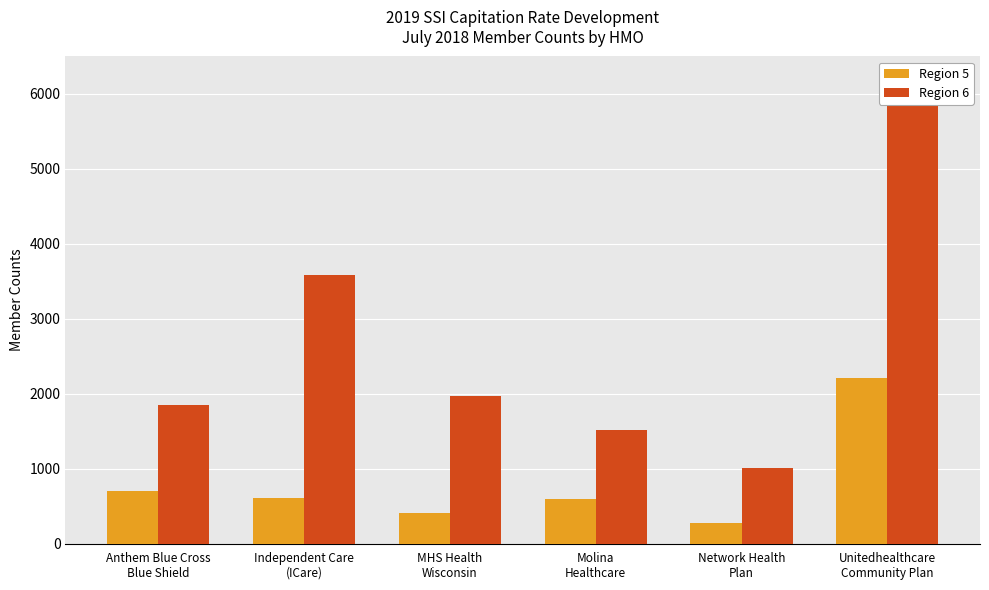

What is the total value across all series at Anthem Blue Cross
Blue Shield?

2551